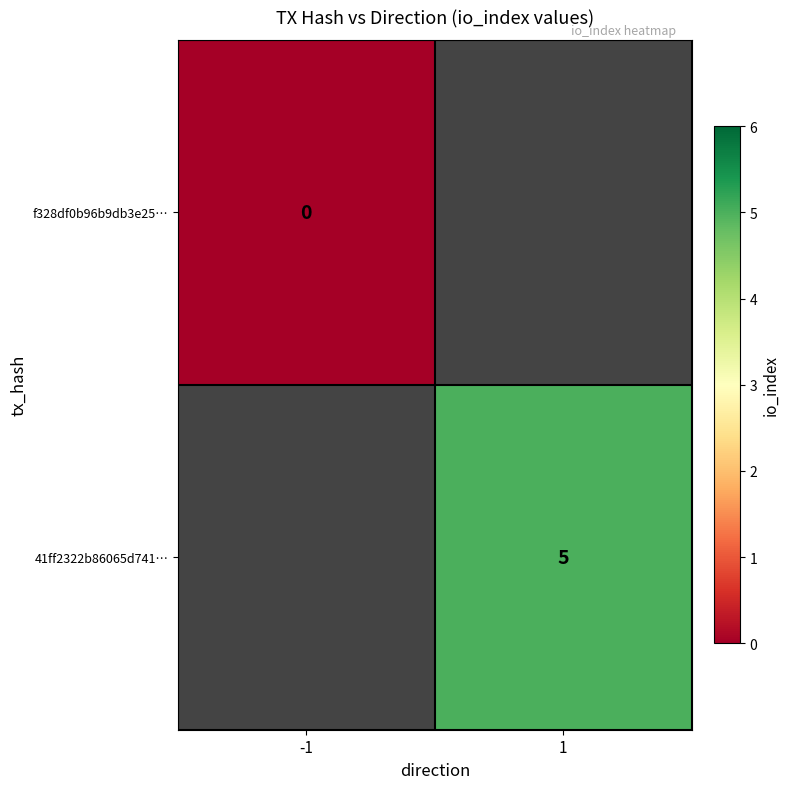

At how many categories does at least one series exceed 4?

1